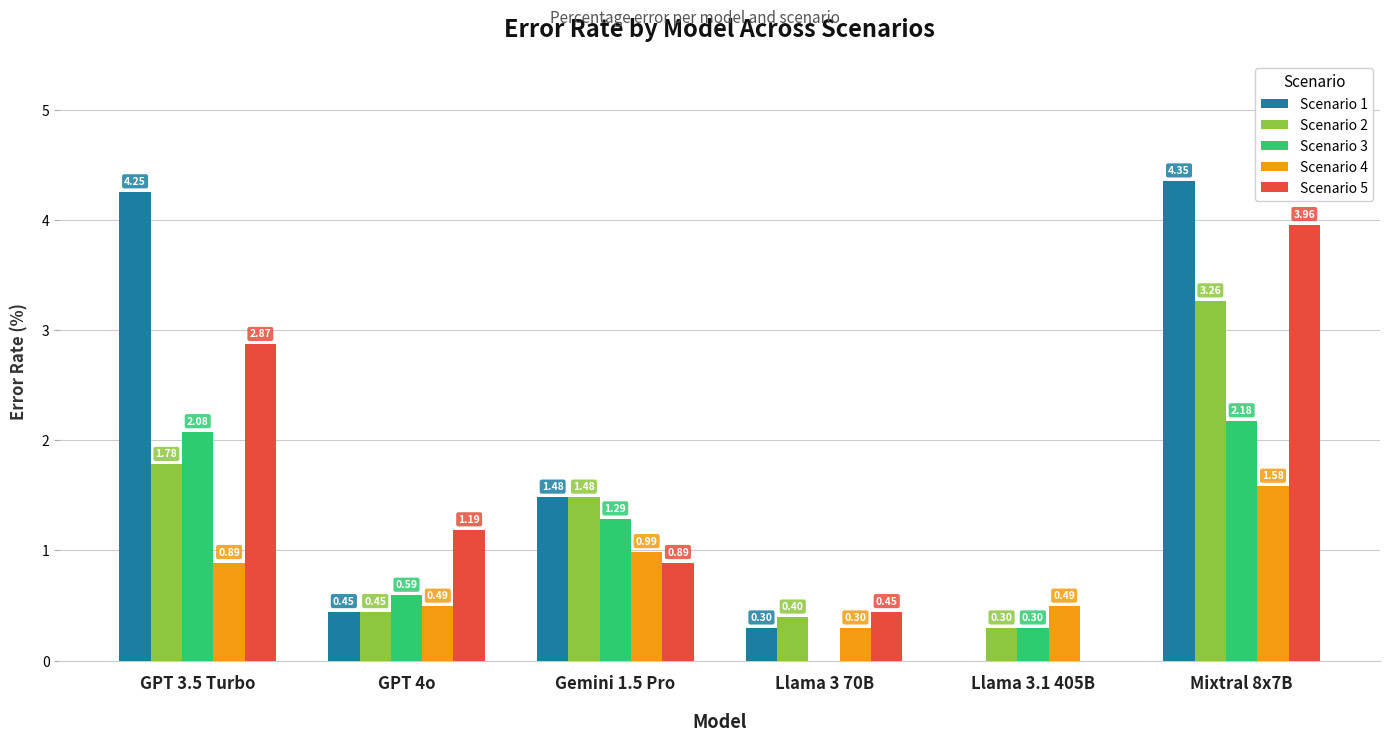

At which category does the chart reach its peak across all series?

Mixtral 8x7B